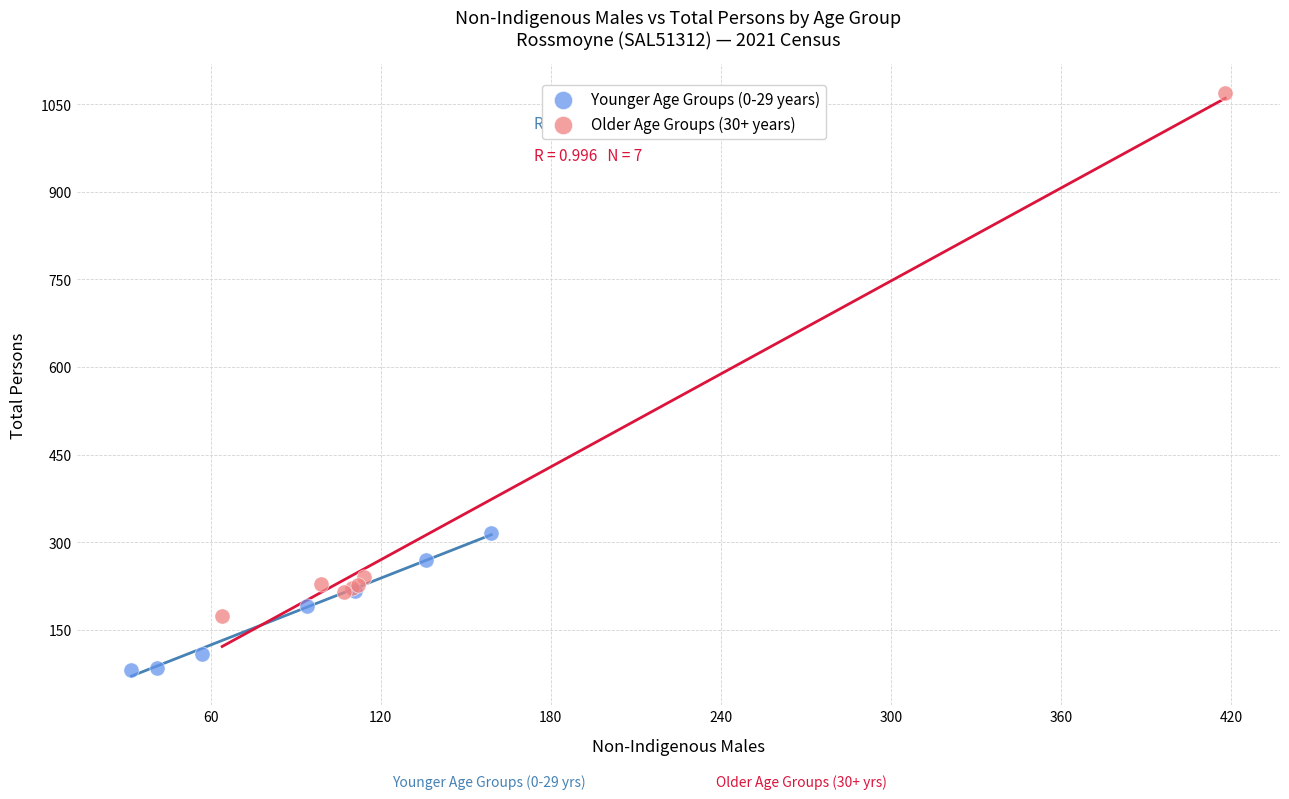

Which series contains the highest Y value?

Older Age Groups (30+ years)